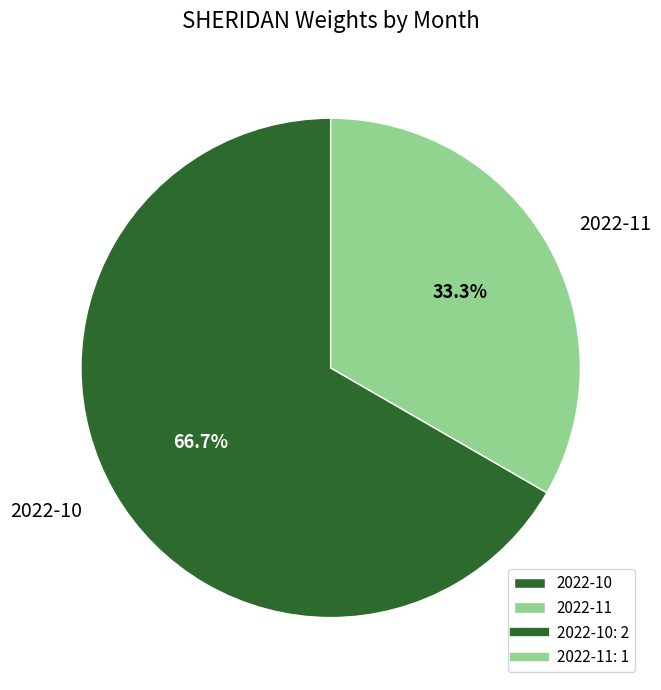

What is the majority slice?

2022-10